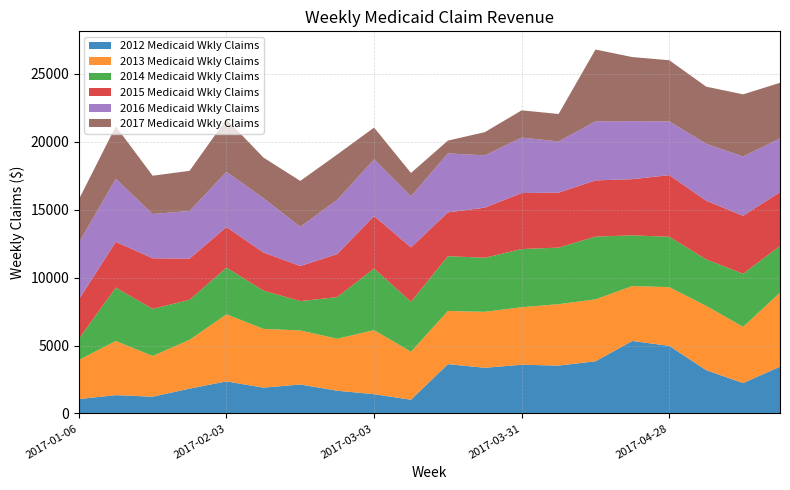

Reading left to right, transcribe all the data shown in this chart.

2012 Medicaid Wkly Claims: 1059.7	1351.7	1237.6	1829.7	2363.1	1902.2	2134.6	1676.1	1418.9	1013.7	3630.0	3364.0	3587.0	3525.0	3842.8	5337.8	4973.7	3187.2	2237.2	3446.2
2013 Medicaid Wkly Claims: 2877.0	3985.3	2996.4	3590.2	4936.3	4322.6	3976.2	3823.7	4713.8	3529.5	3913.4	4119.4	4233.1	4517.9	4554.4	4041.1	4321.9	4732.9	4138.9	5447.8
2014 Medicaid Wkly Claims: 1561.9	3927.8	3463.3	2947.5	3434.5	2818.8	2158.0	3063.5	4534.3	3673.9	4030.4	3975.2	4280.8	4162.1	4616.0	3729.1	3706.1	3421.7	3907.9	3430.0
2015 Medicaid Wkly Claims: 2890.5	3364.2	3723.2	3026.6	2986.6	2800.7	2584.0	3161.2	3860.2	4004.0	3222.0	3684.2	4119.0	4043.7	4136.2	4132.8	4536.7	4309.2	4263.7	3958.6
2016 Medicaid Wkly Claims: 4174.1	4643.2	3258.0	3503.8	4063.4	4002.5	2886.6	3994.7	4172.6	3762.8	4340.3	3849.9	4082.7	3768.7	4345.2	4267.5	3953.6	4192.3	4361.5	3957.8
2017 Medicaid Wkly Claims: 3187.9	3858.6	2816.1	2957.1	3878.6	2988.0	3373.1	3335.8	2336.0	1711.9	942.2	1706.1	2002.5	2018.4	5284.5	4716.0	4499.7	4204.2	4571.8	4089.2